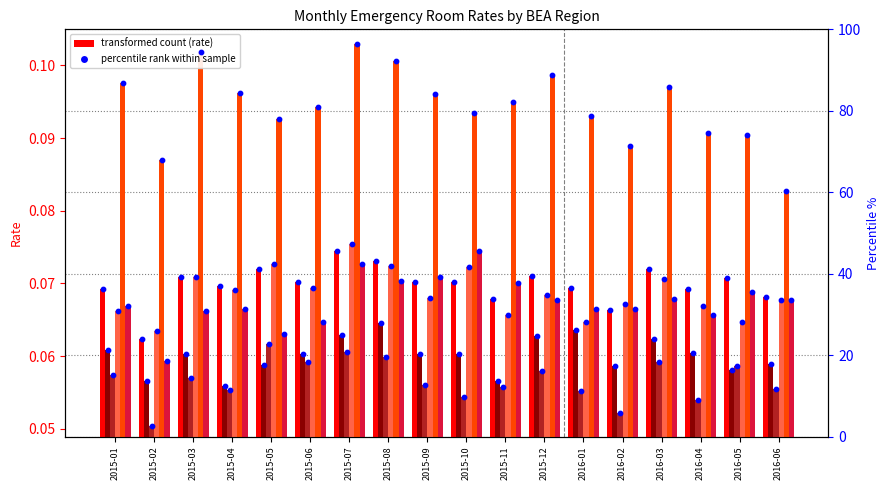

What is the total value across all series at 2016-05?

0.4